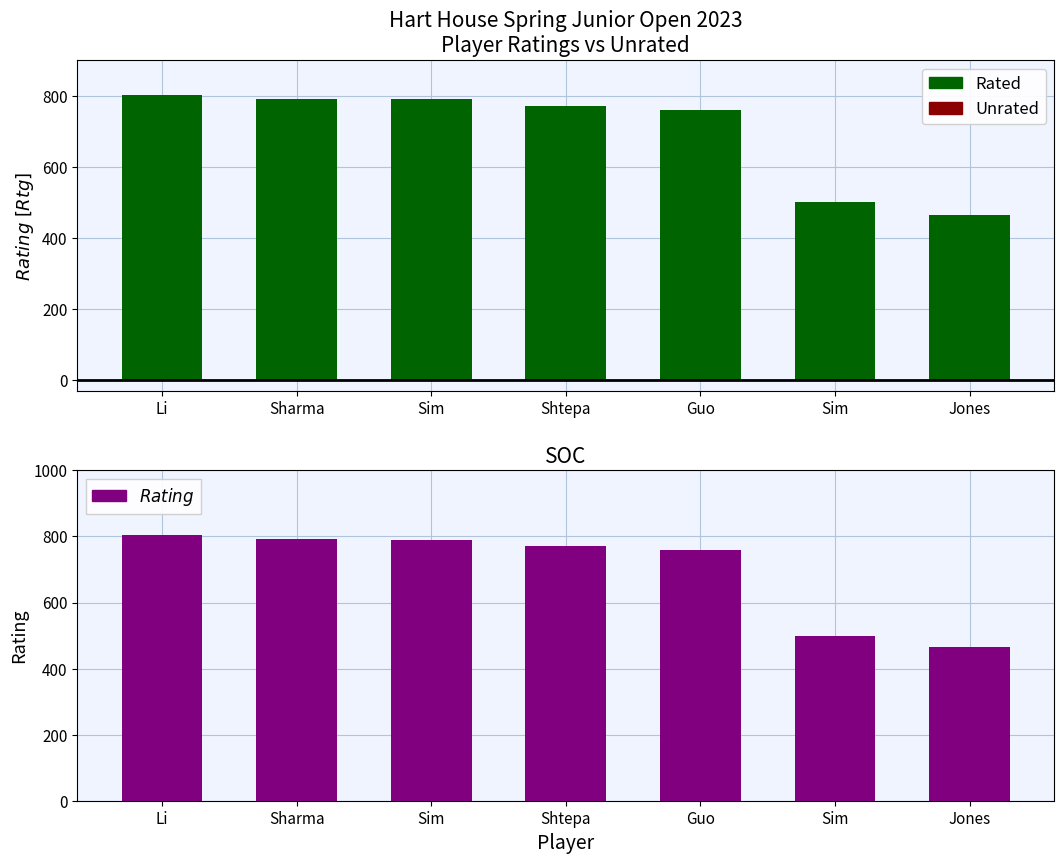

Rank the series by their maximum value, from highest to lowest.

Rated, Rating, Unrated